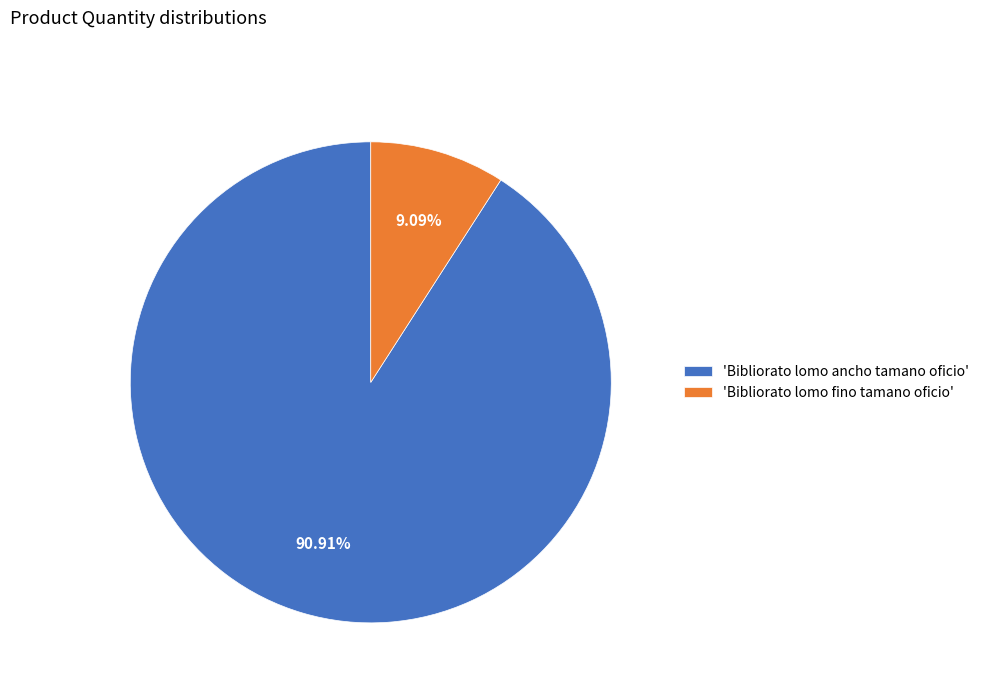

Is there a majority slice in this chart?

Yes